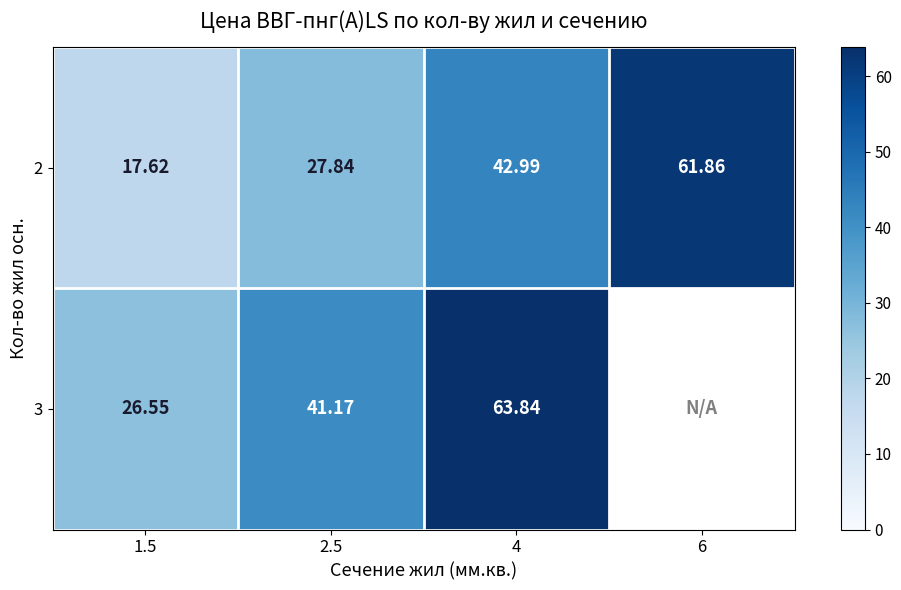

At which label is 2 closest to 39?

4